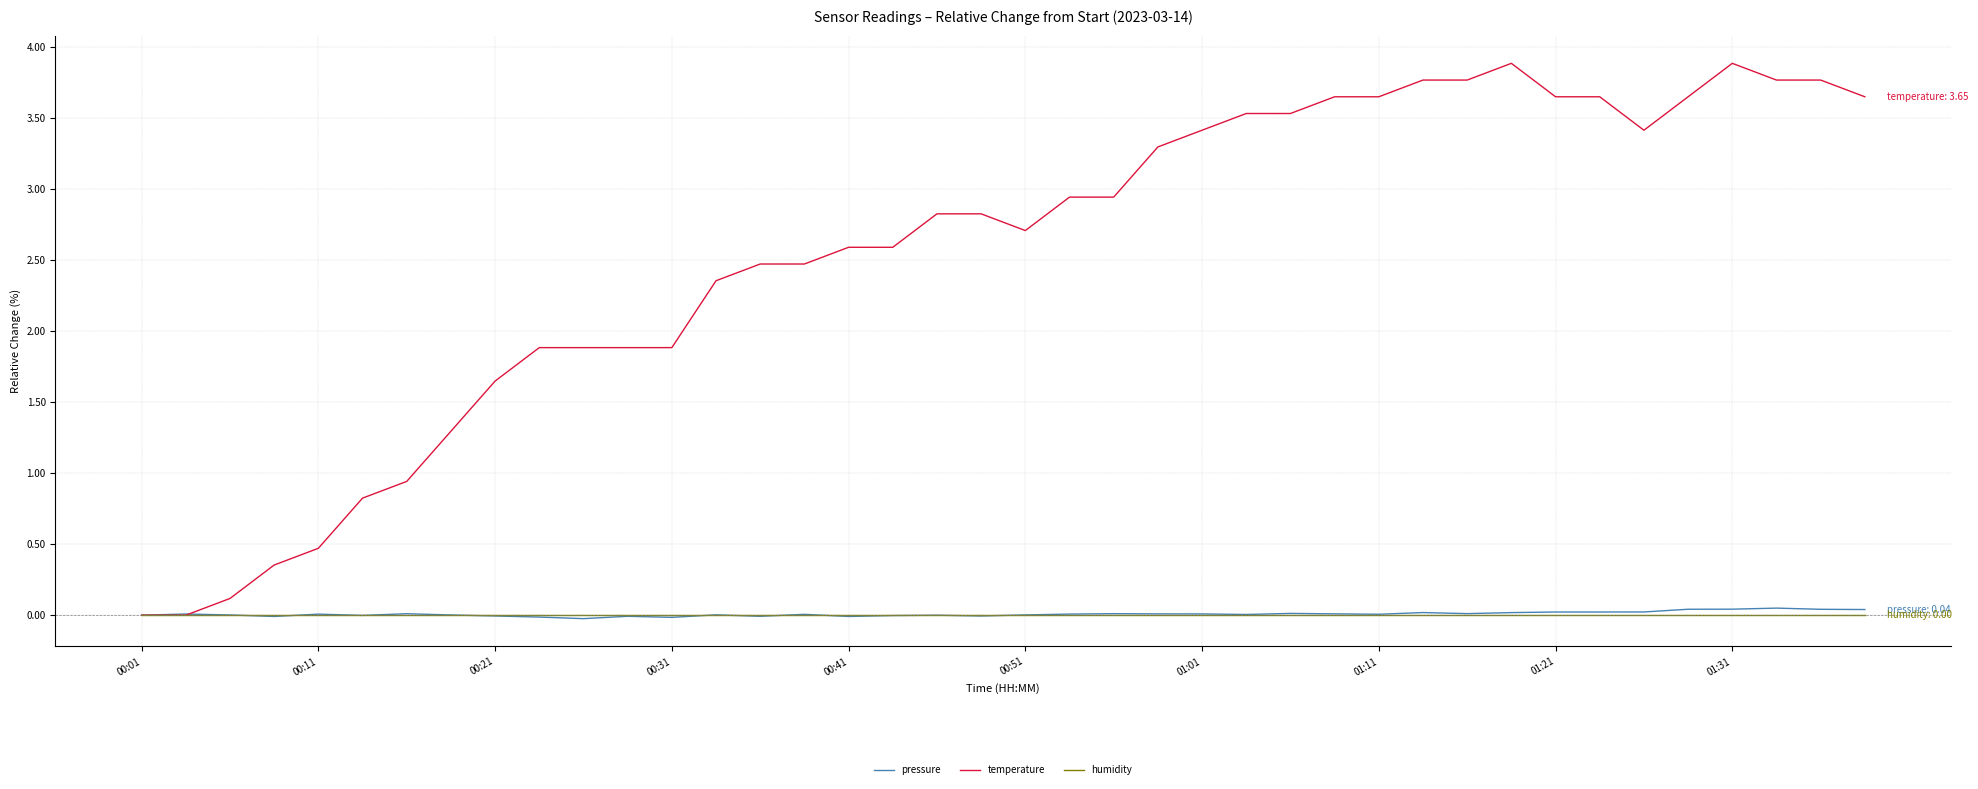

Which series has the largest total across all categories?

temperature